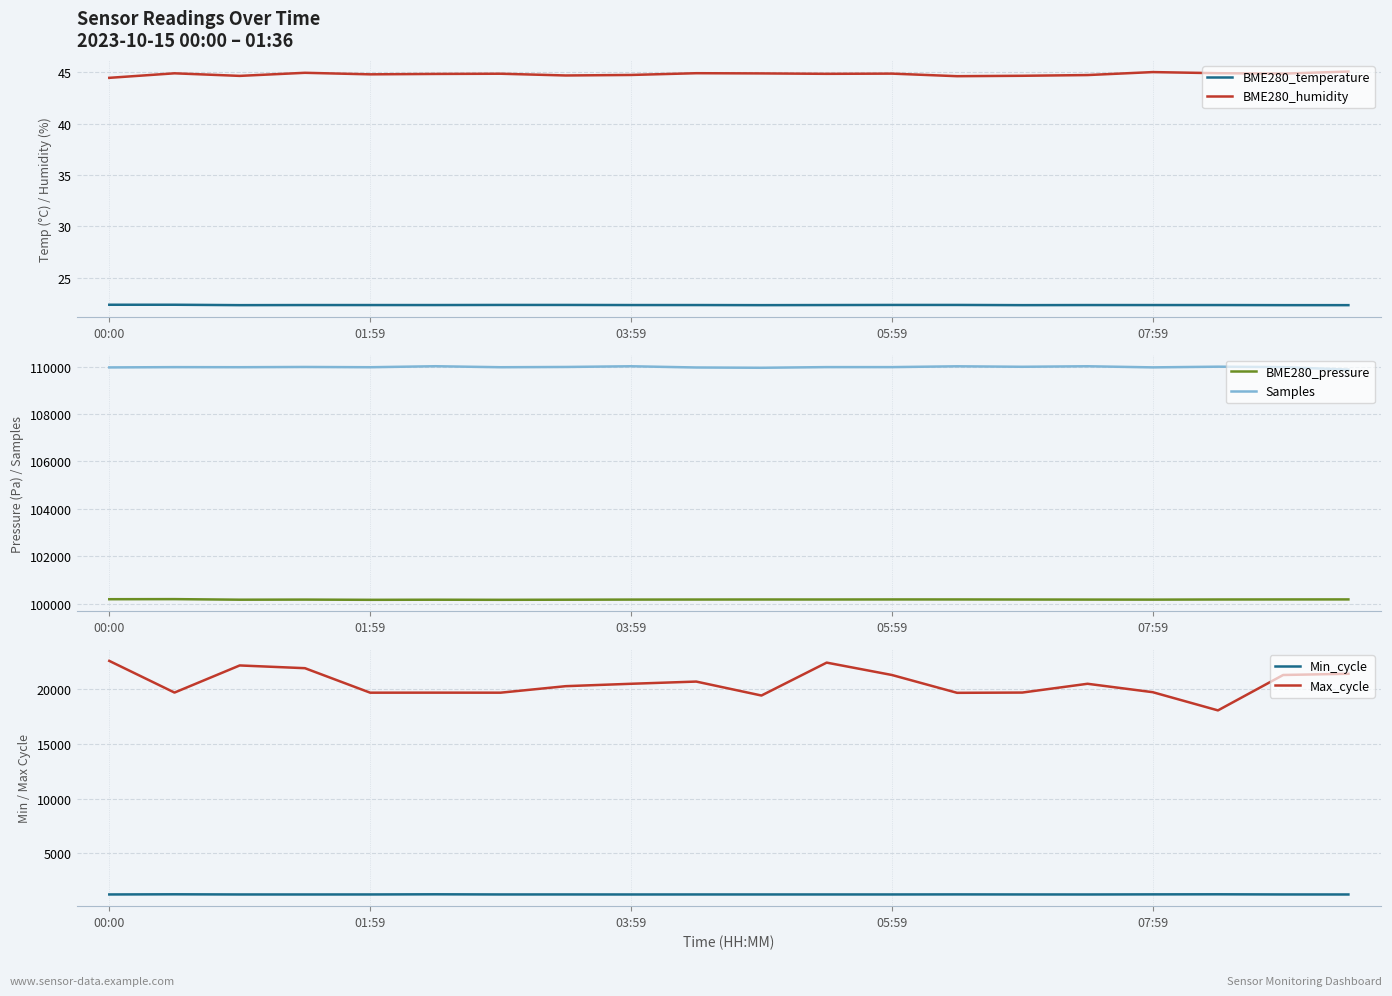

True or false: Min_cycle and Samples intersect in this chart.

False